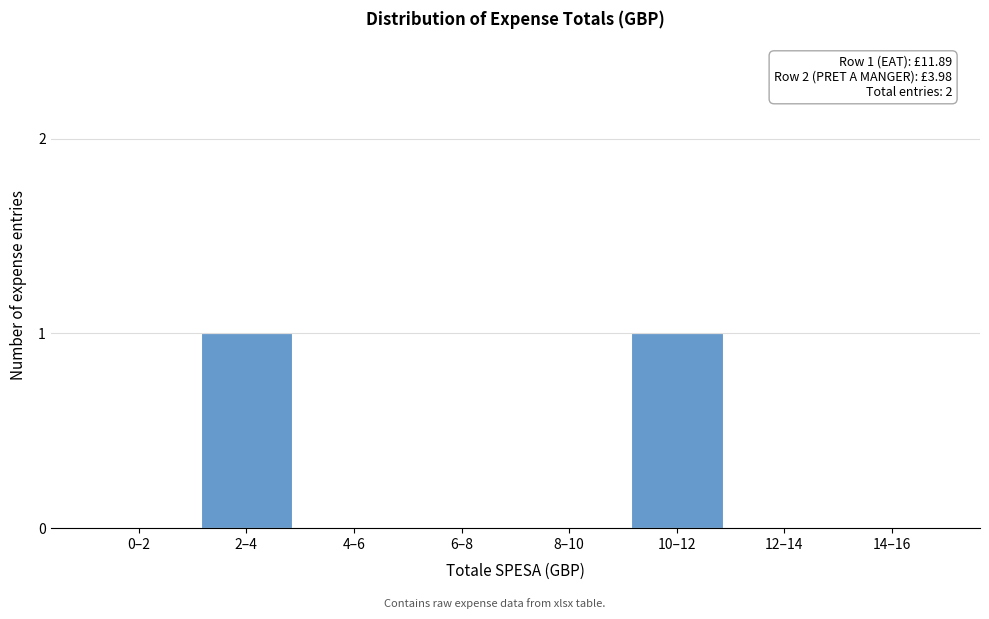

Reading left to right, what are all the values shown in this chart?

0–2=0	2–4=1	4–6=0	6–8=0	8–10=0	10–12=1	12–14=0	14–16=0